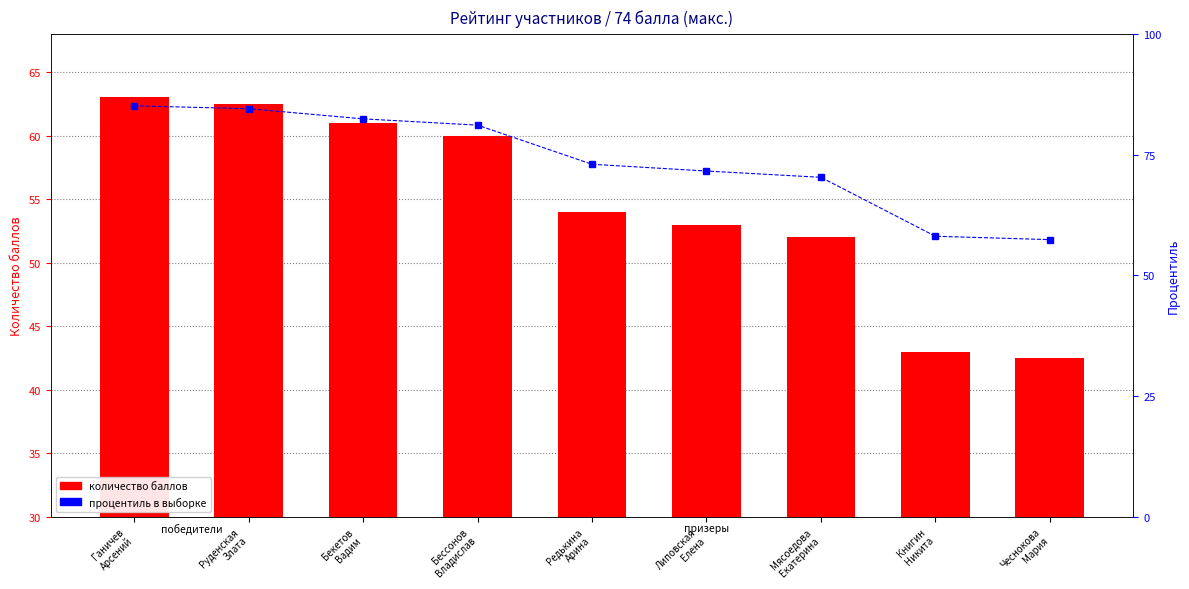

What value does the процентиль в выборке series have at Редькина
Арина?

73.0